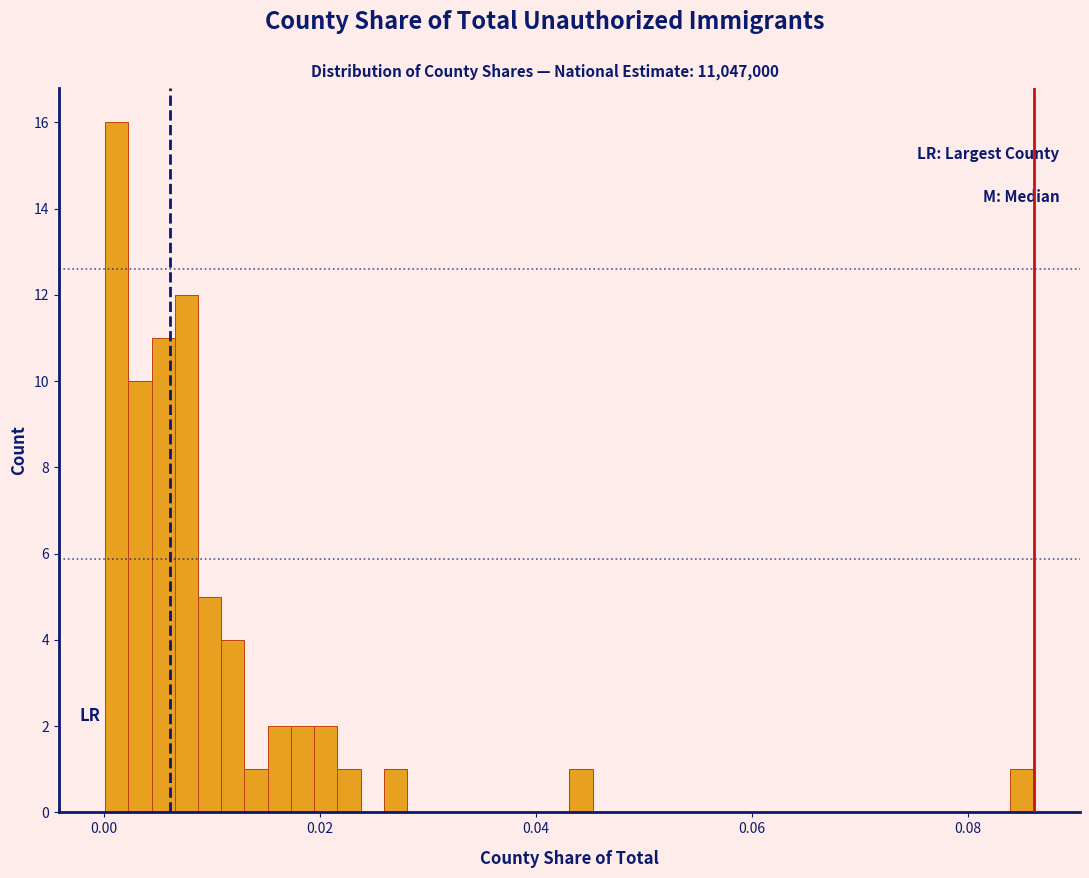

Around what value on the x-axis is the tallest bar? Give the approximate position of its centre, as read against the axis.

0.002